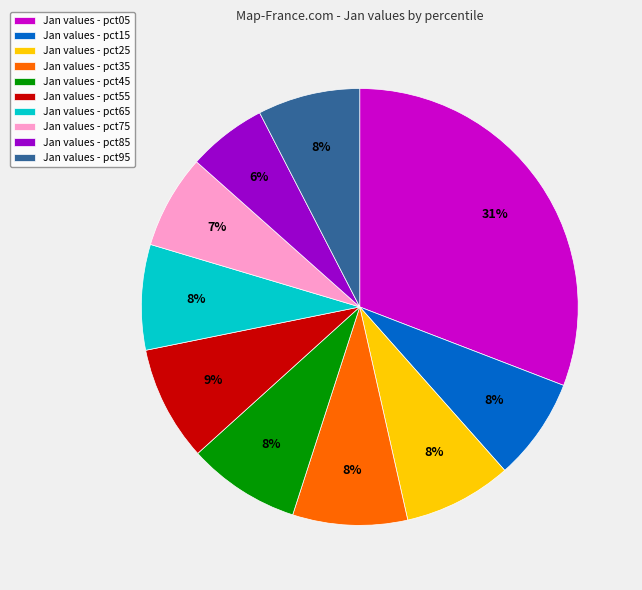

Which slice is the smallest?

Jan values - pct85